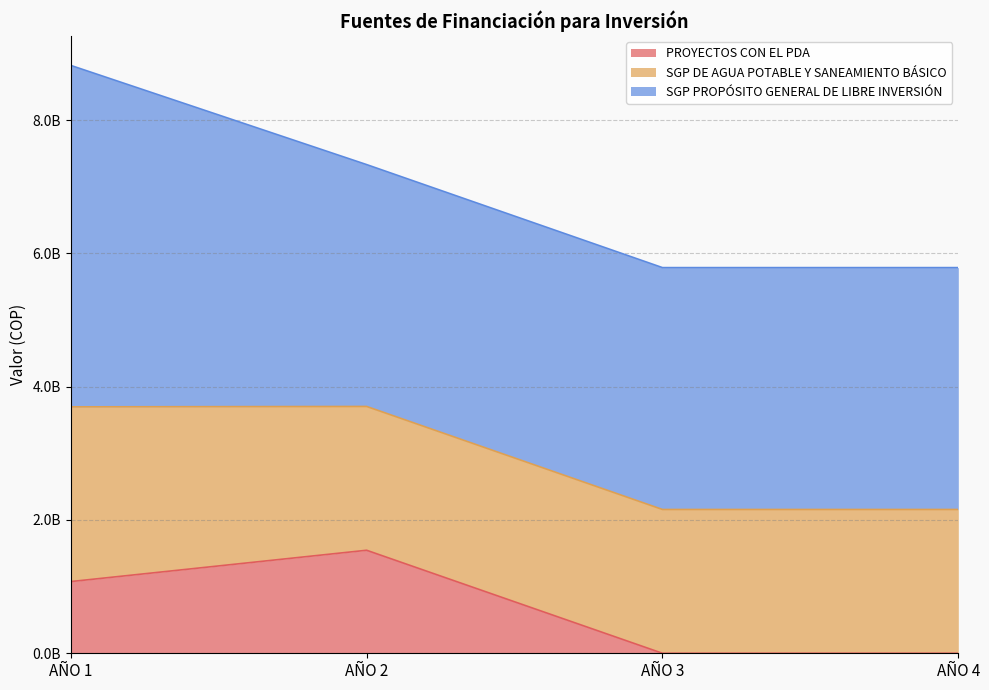

Which series changed the most between AÑO 2 and AÑO 4?

PROYECTOS CON EL PDA